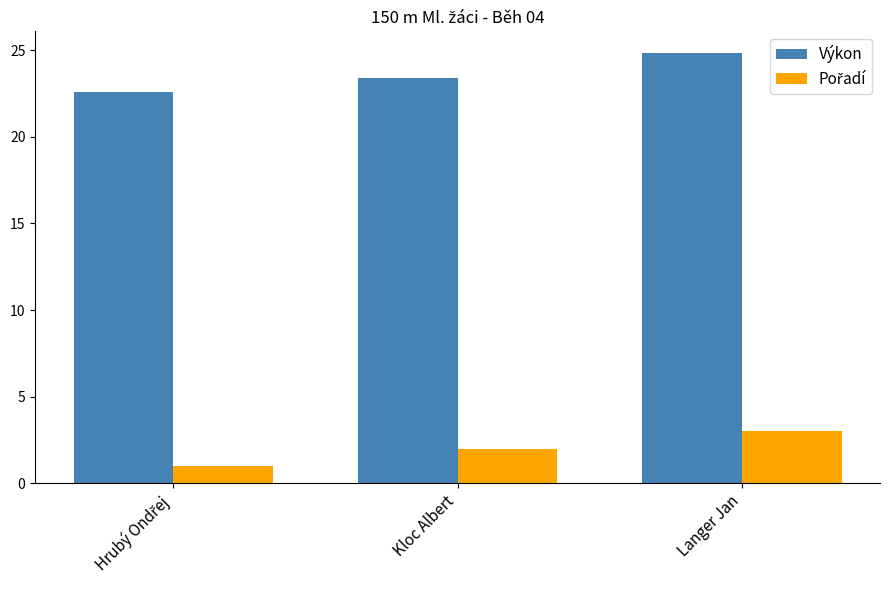

What is the difference between the highest and lowest values at Kloc Albert?

21.4